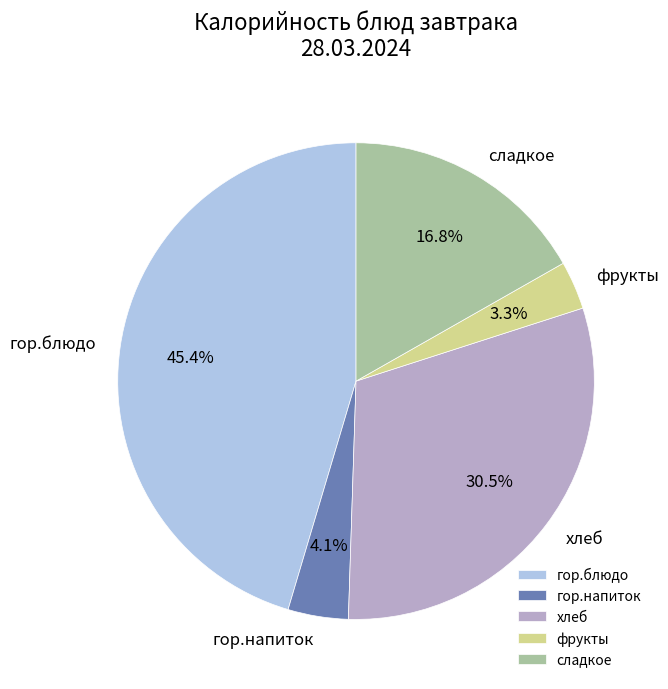

The гор.напиток slice represents 4% of the pie. True or false?

True